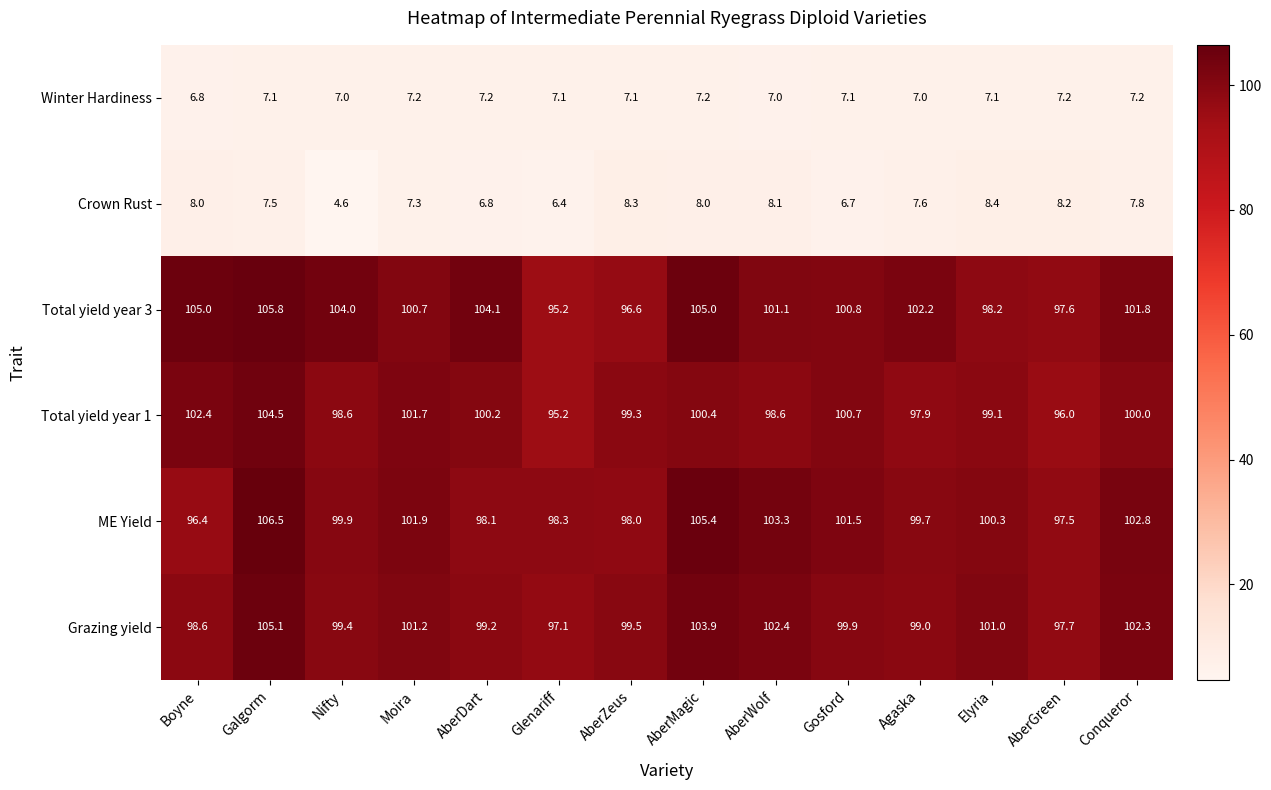

Which series has the widest spread of values?

Total yield year 3